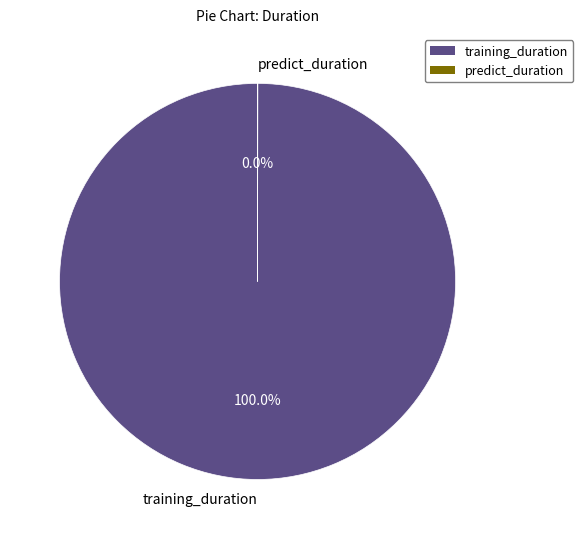

To the nearest percent, what is the average slice percentage?

50%